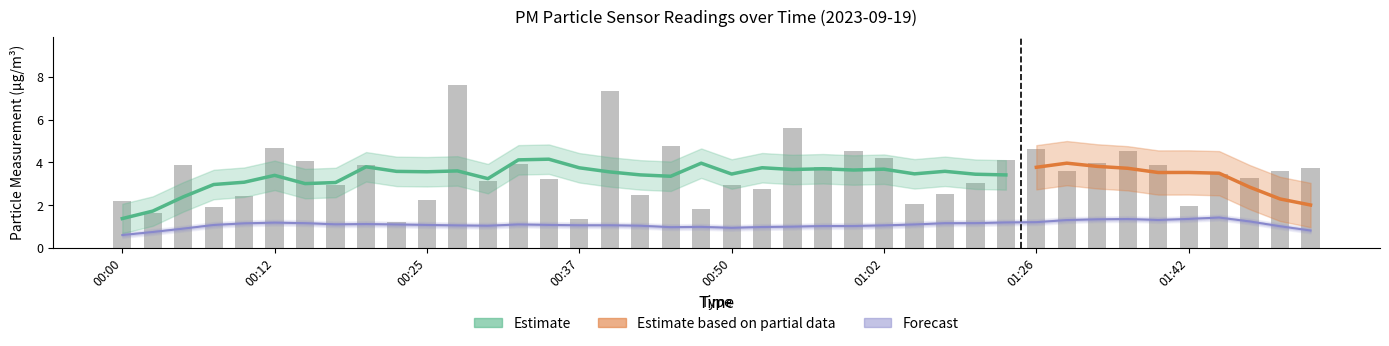

List the labels in order of value, smallest first.

00:23, 00:37, 00:02, 00:47, 00:07, 01:42, 01:05, 00:00, 00:25, 00:10, 00:42, 01:07, 00:52, 00:18, 00:50, 01:10, 00:30, 00:35, 01:53, 01:51, 01:32, 01:56, 01:59, 00:57, 00:20, 01:39, 00:05, 00:32, 01:34, 00:15, 01:23, 01:02, 01:00, 01:37, 01:26, 00:12, 00:45, 00:55, 00:40, 00:27